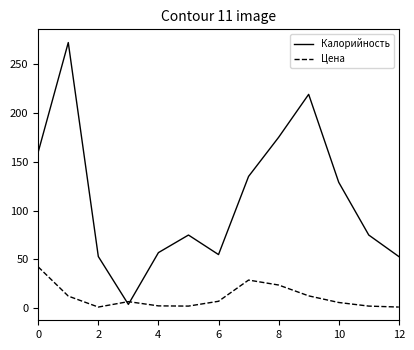

What is the lowest value of the Цена series?

1.3